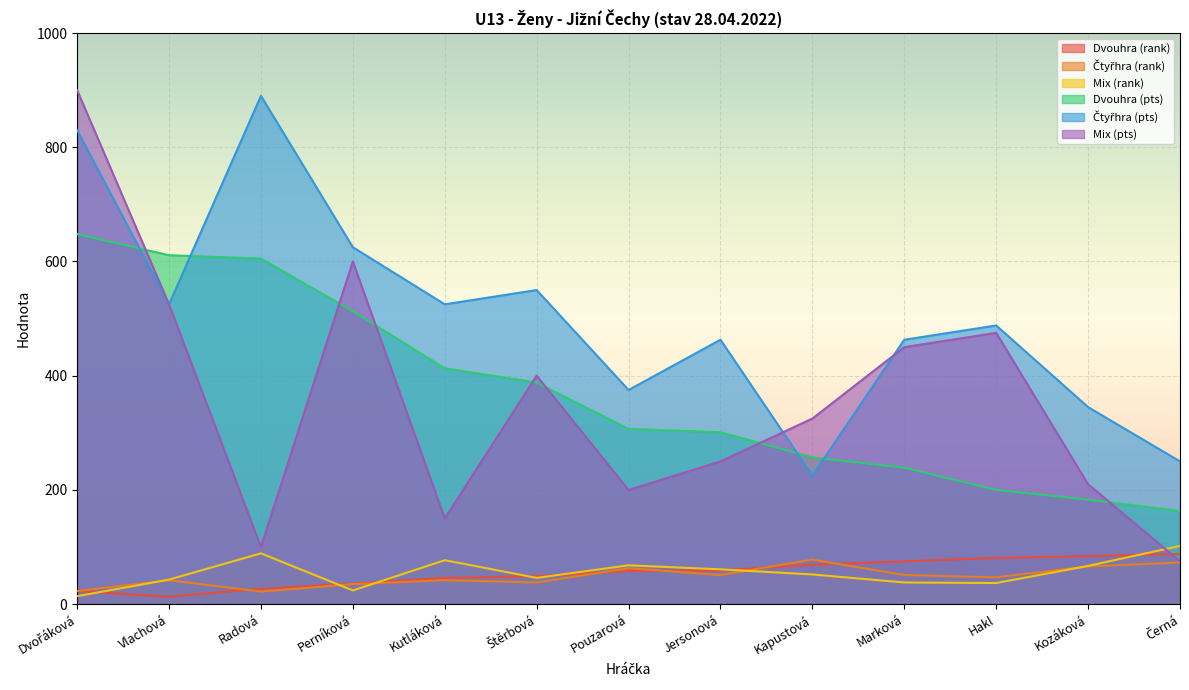

What is the total value across all series at Kozáková?

955